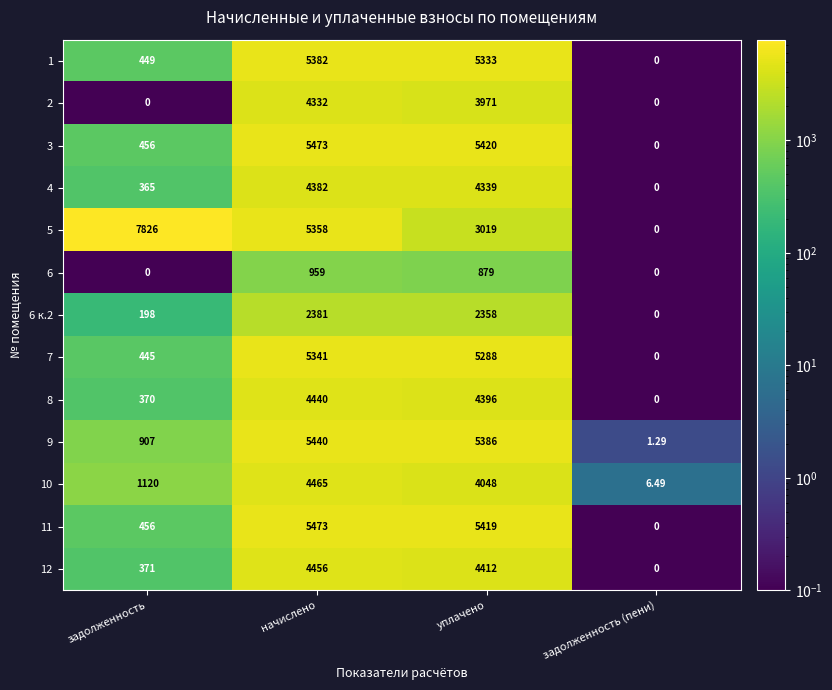

At which label is 8 closest to 2220?

задолженность